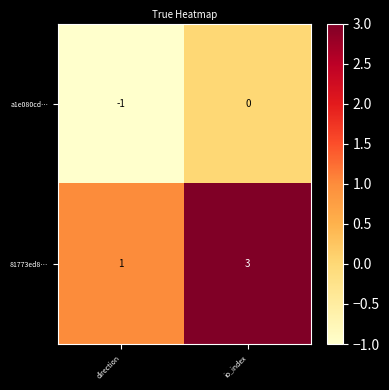

Which category has the lowest value in the 81773ed8… series?

direction